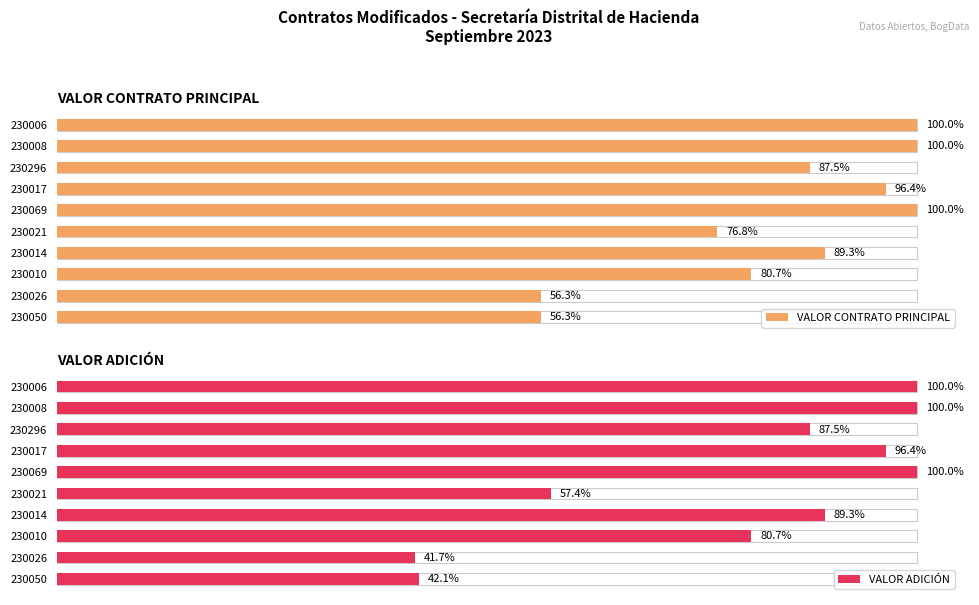

Which series changed the most between 230069 and 230296?

VALOR CONTRATO PRINCIPAL